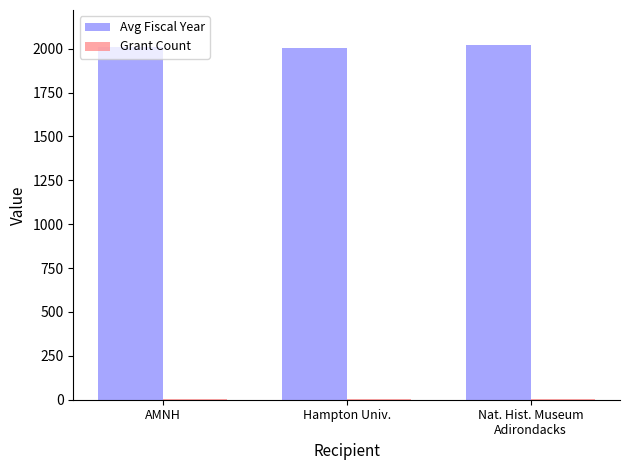

What is the maximum value for Avg Fiscal Year?

2018.5